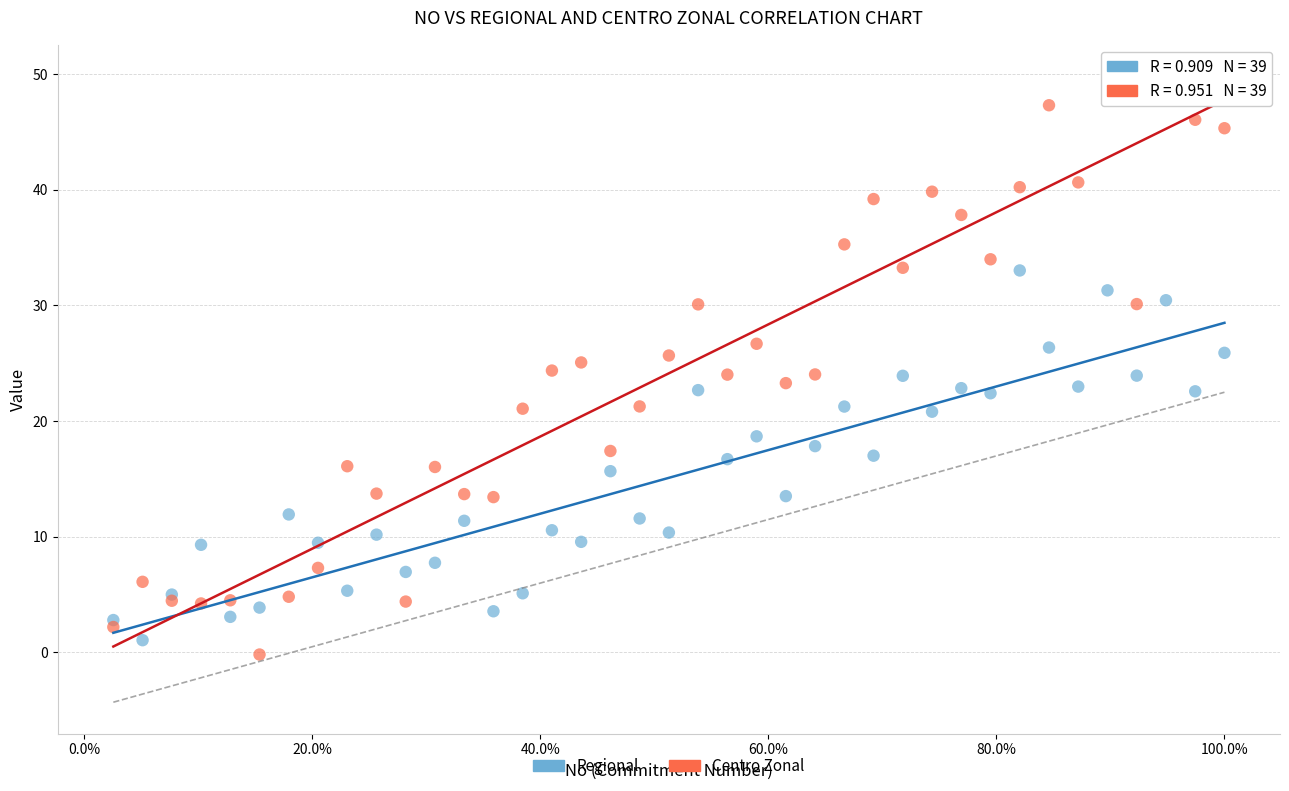

Which series has the largest Y range (max minus min)?

Centro Zonal